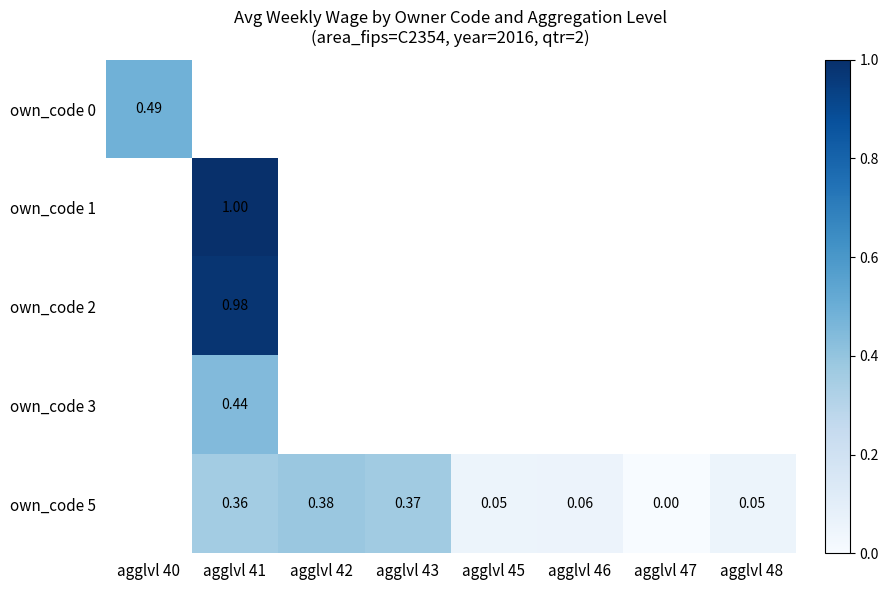

Between agglvl 40 and agglvl 41, which is larger?

agglvl 41